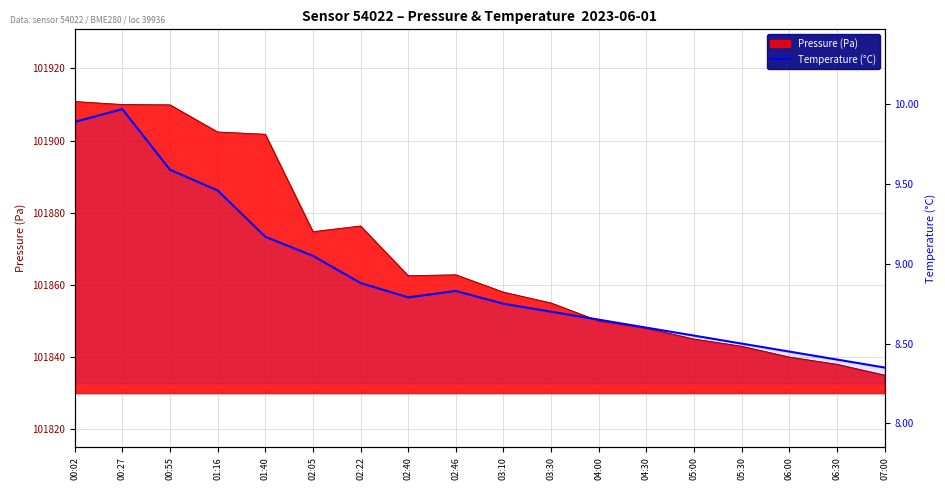

Reading right to left, list all the values displayed in this chart.

07:00=8.3	06:30=8.4	06:00=8.4	05:30=8.5	05:00=8.6	04:30=8.6	04:00=8.7	03:30=8.7	03:10=8.8	02:46=8.8	02:40=8.8	02:22=8.9	02:05=9.1	01:40=9.2	01:16=9.5	00:55=9.6	00:27=10.0	00:02=9.9